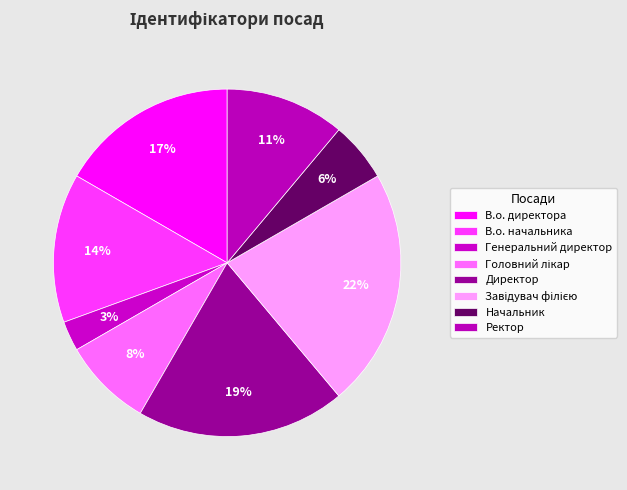

Between Директор and В.о. директора, which is larger?

Директор